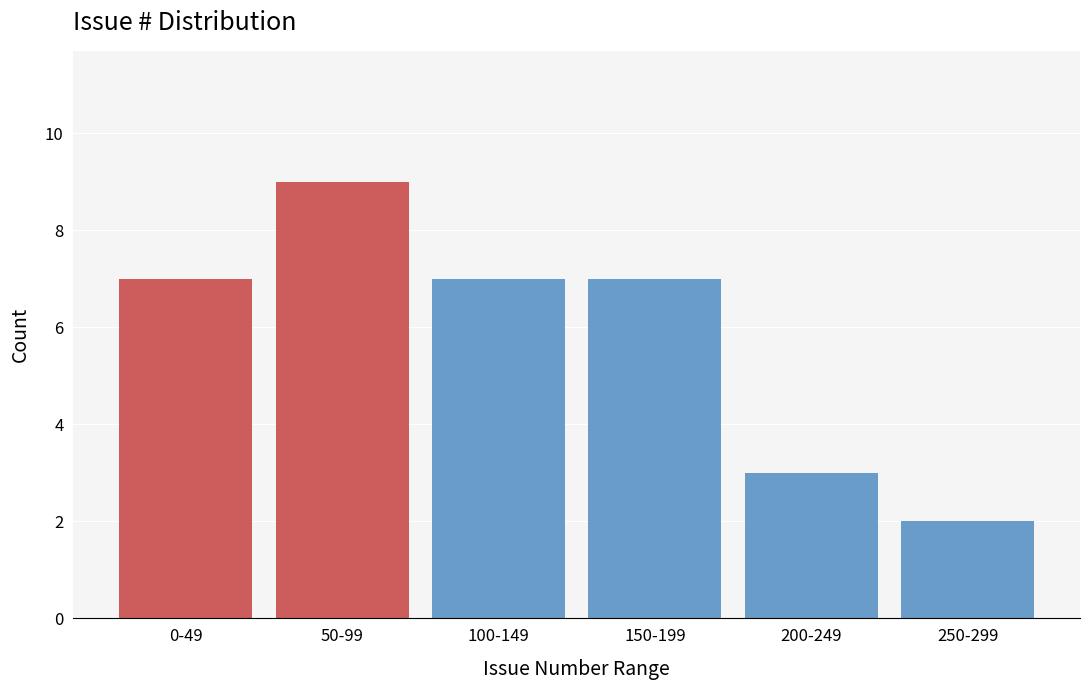

Reading right to left, what are all the values shown in this chart?

250-299=2	200-249=3	150-199=7	100-149=7	50-99=9	0-49=7